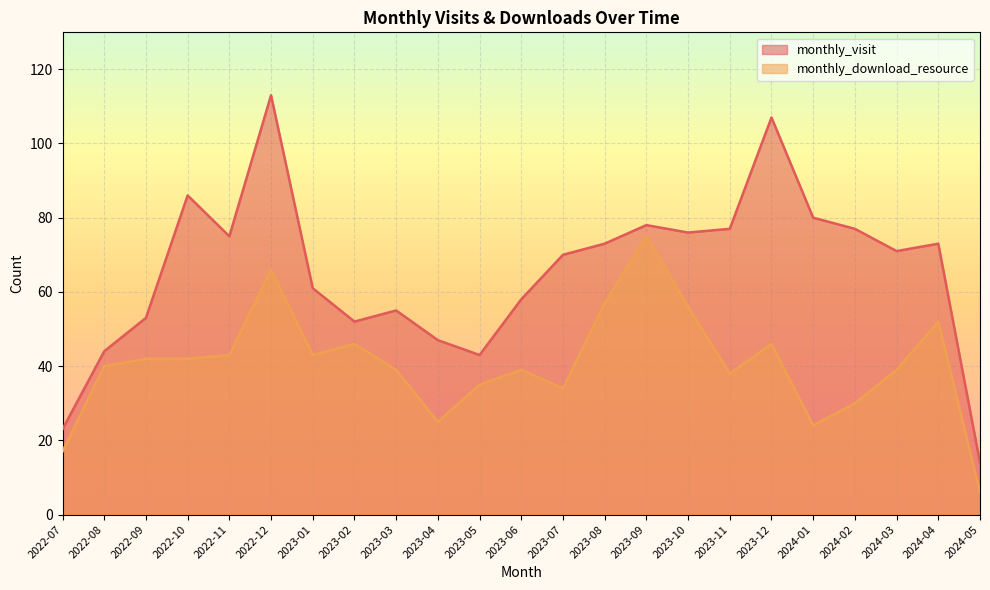

How many lines are shown in the chart?

2